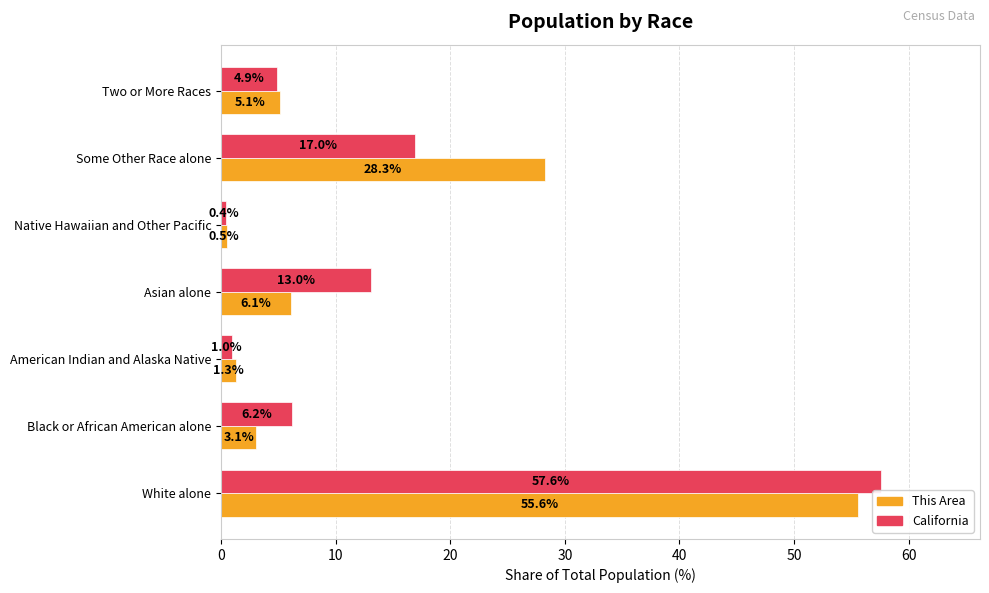

List the labels in order of California value, largest first.

White alone, Some Other Race alone, Asian alone, Black or African American alone, Two or More Races, American Indian and Alaska Native, Native Hawaiian and Other Pacific